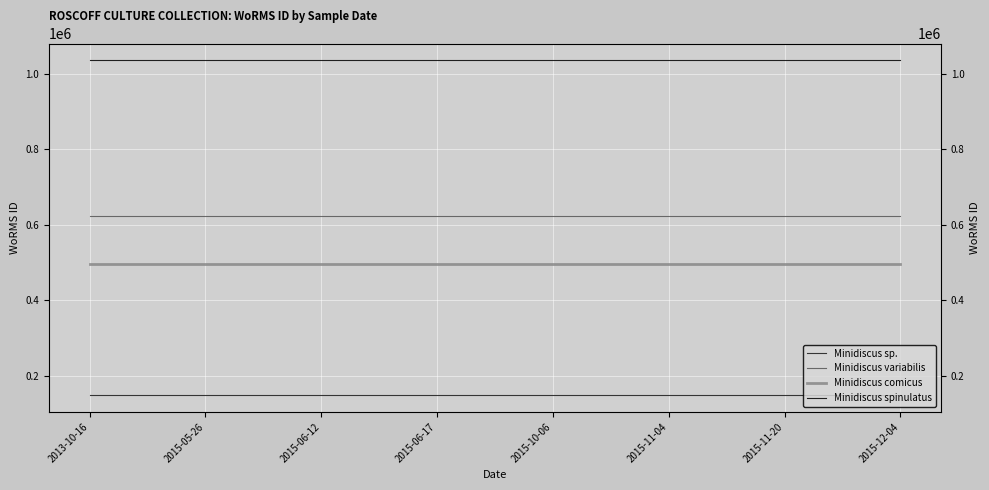

At how many categories does at least one series exceed 841668?

8